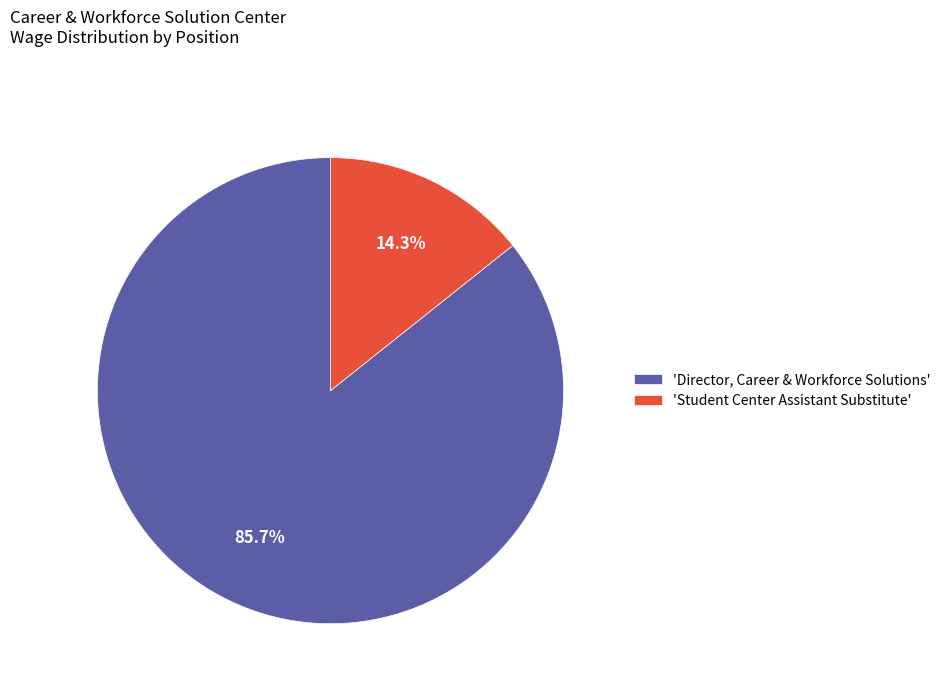

Does any single category account for the majority?

Yes